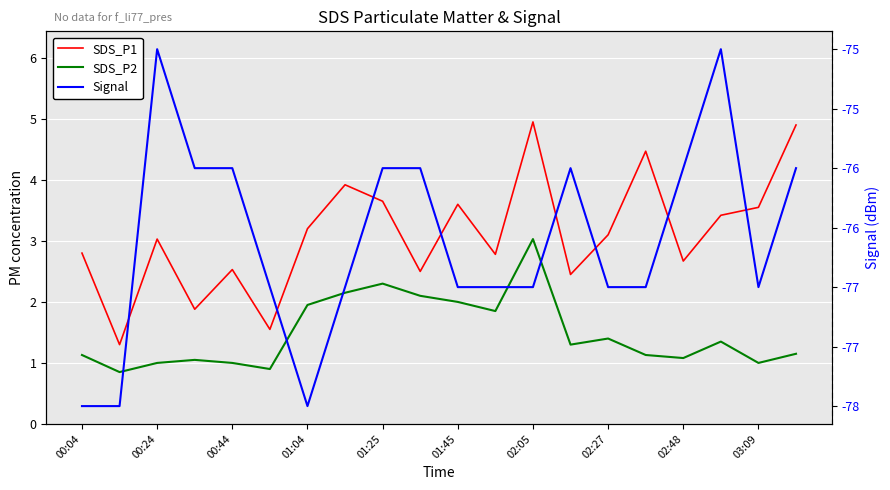

How many data points in Signal are less than -77?

3